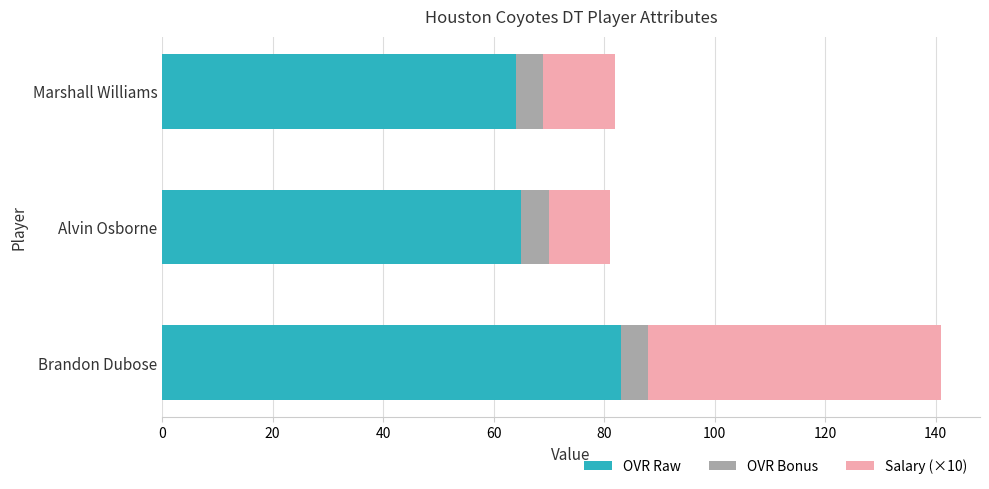

The OVR Raw series shows 29 at Brandon Dubose. True or false?

False